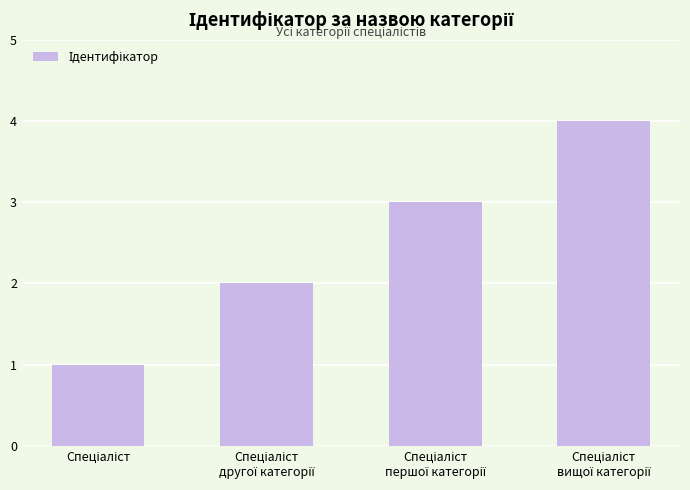

What is the difference between the maximum and minimum values?

3